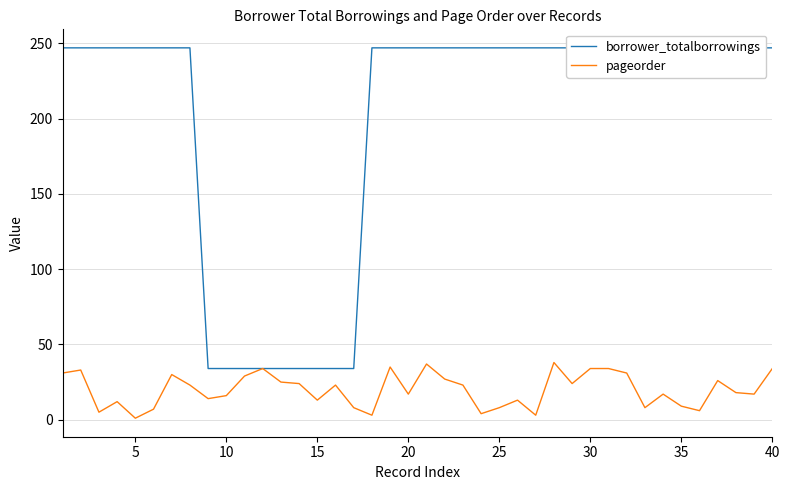

How many lines are shown in the chart?

2